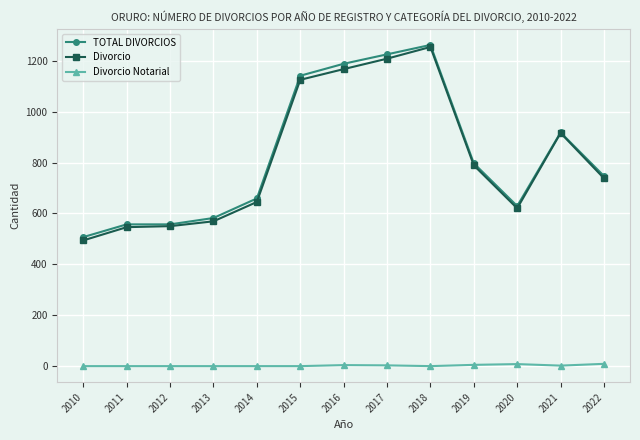

In Divorcio Notarial, how many points are higher than both neighbors (excluding endpoints)?

2